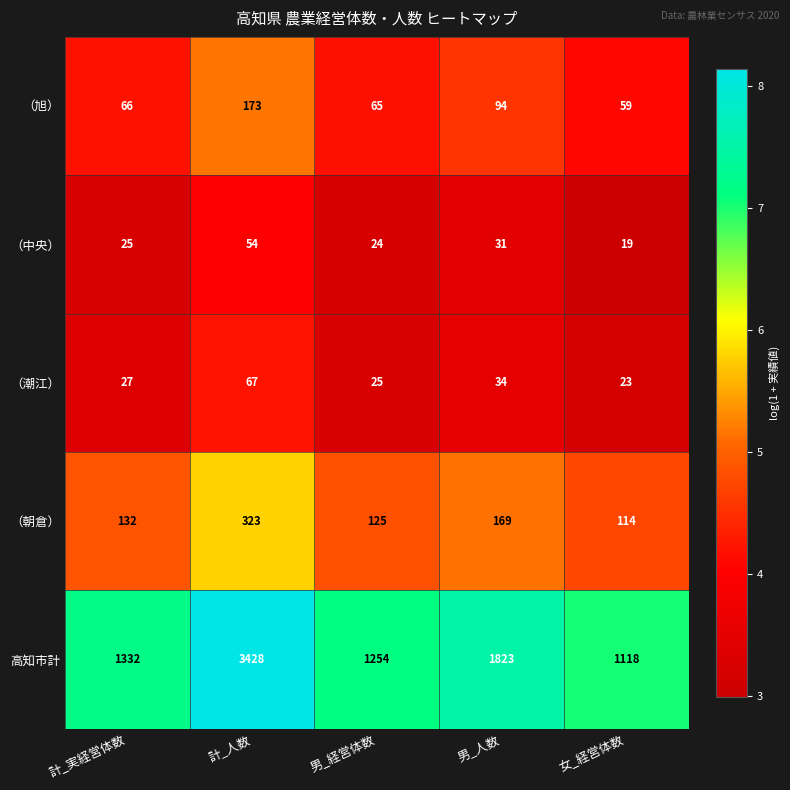

List the labels in order of （朝倉） value, smallest first.

女_経営体数, 男_経営体数, 計_実経営体数, 男_人数, 計_人数